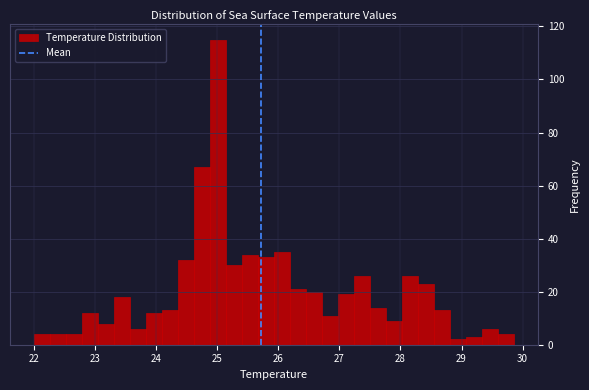

Read against the x-axis, roughly where is the centre of the tallest bar?

25.0